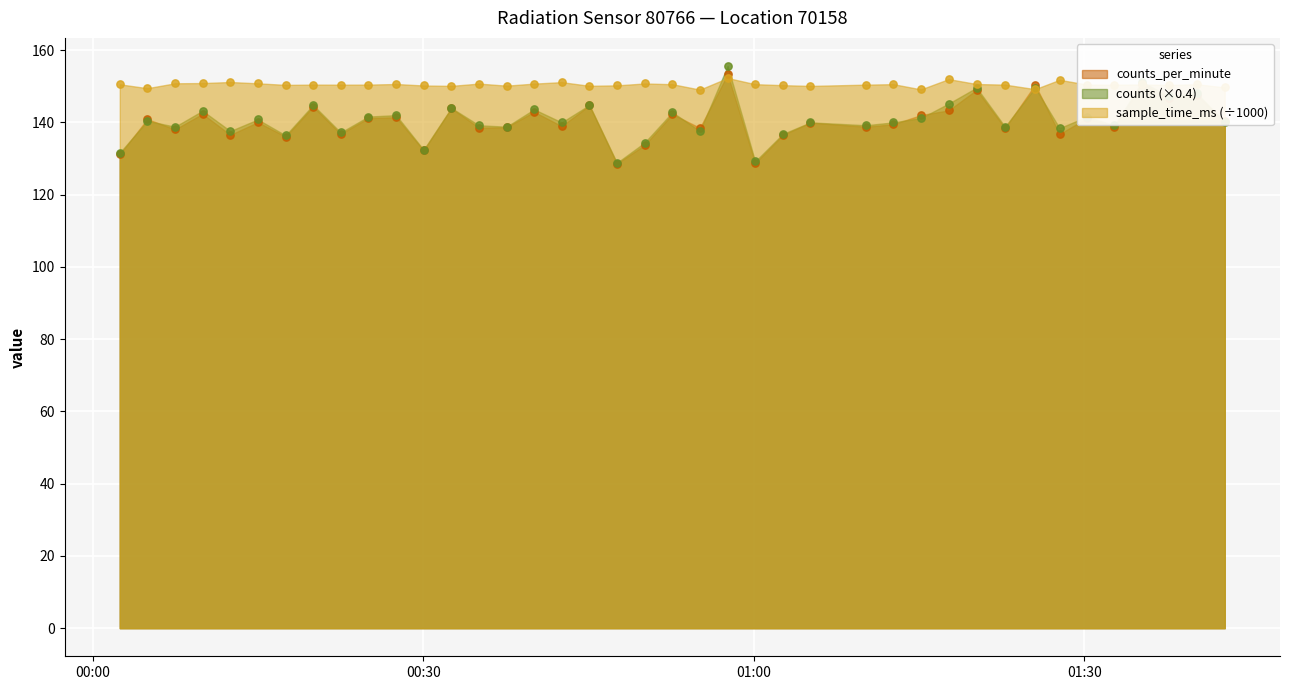

Which series reaches the maximum Y coordinate?

counts